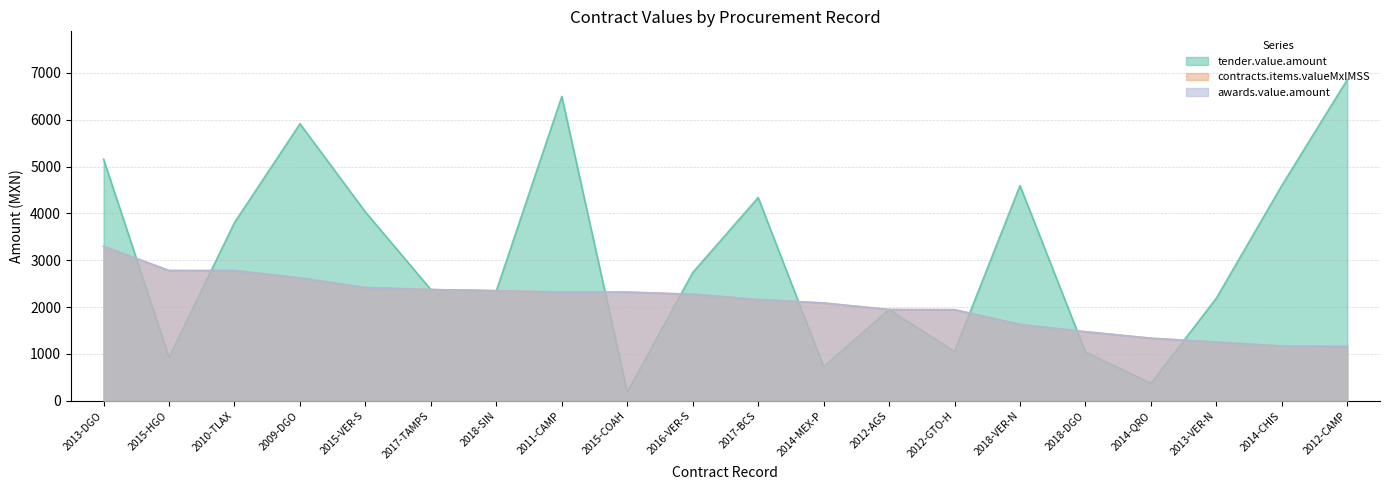

Is it true that tender.value.amount equals 2176.6 at 2011-CAMP?

False